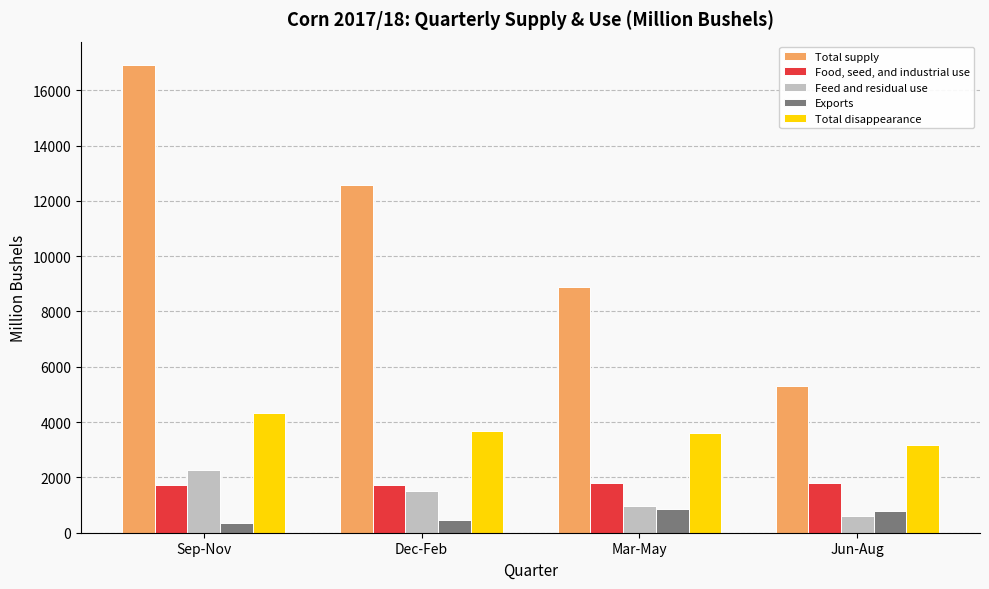

How many data points does each series have?

4